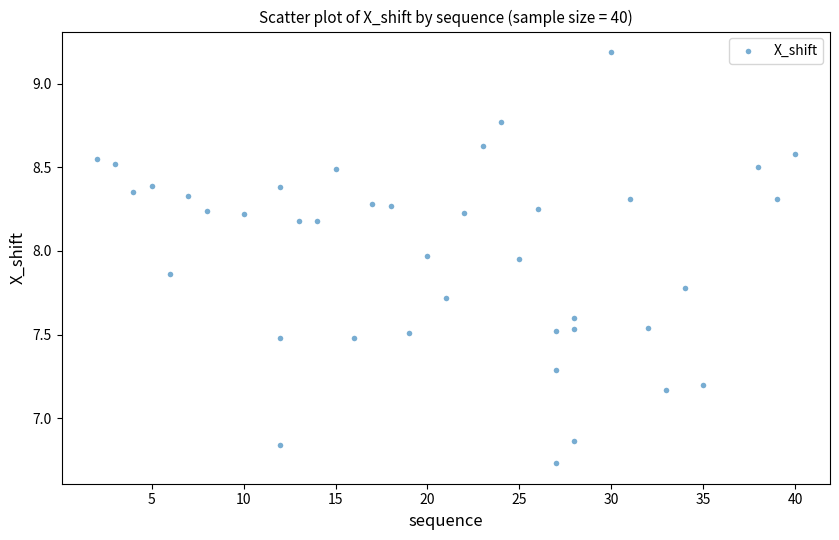

What is the range of X values (max minus min)?

38.0